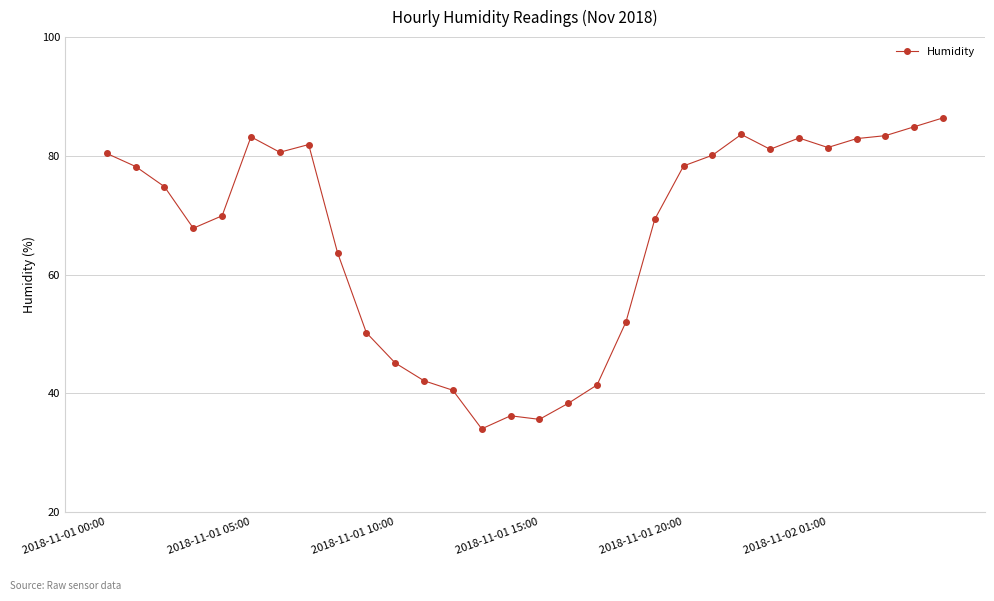

What is the smallest value displayed?

34.0